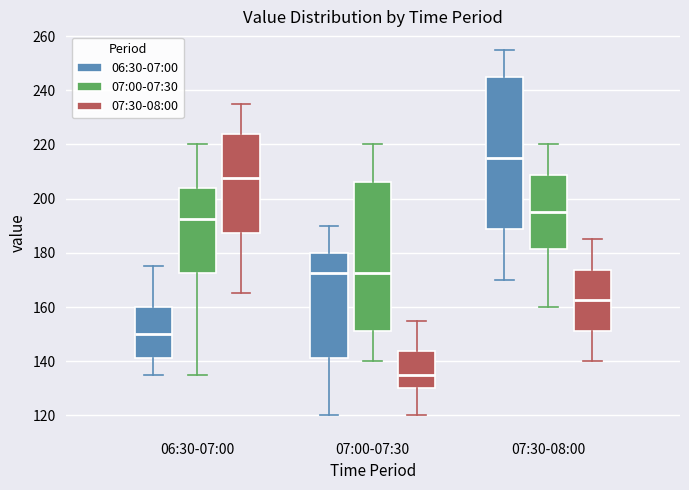

Where is the upper edge of the box for 07:00-07:30 (07:00-07:30) on the y-axis? The values are not printed on the chart, so give them approximately, as read against the axis.

206